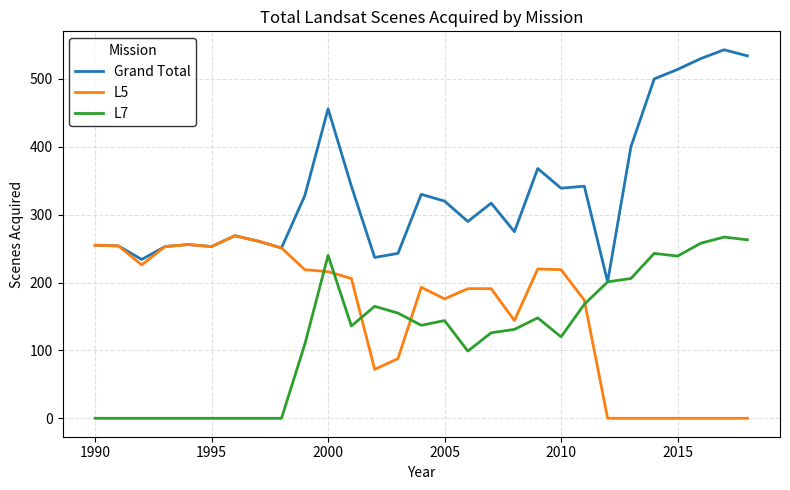

Which series has the widest spread of values?

Grand Total